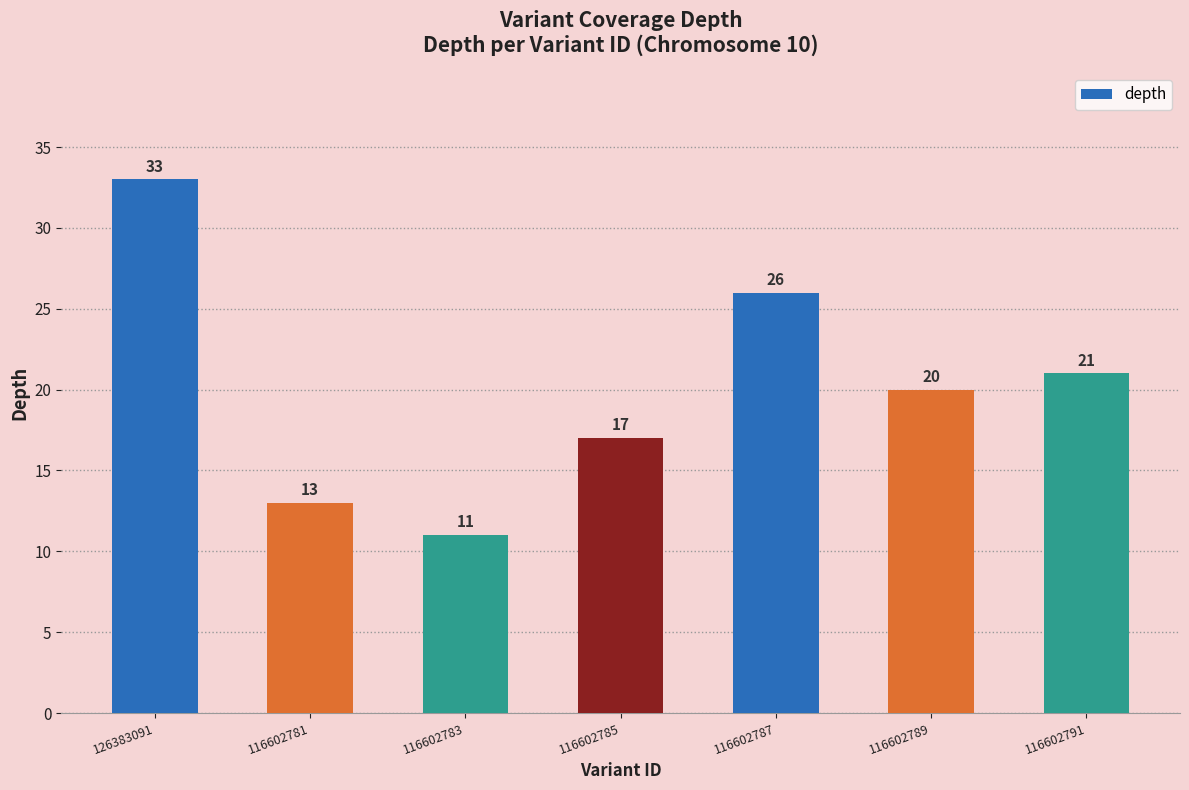

What is the average value?

20